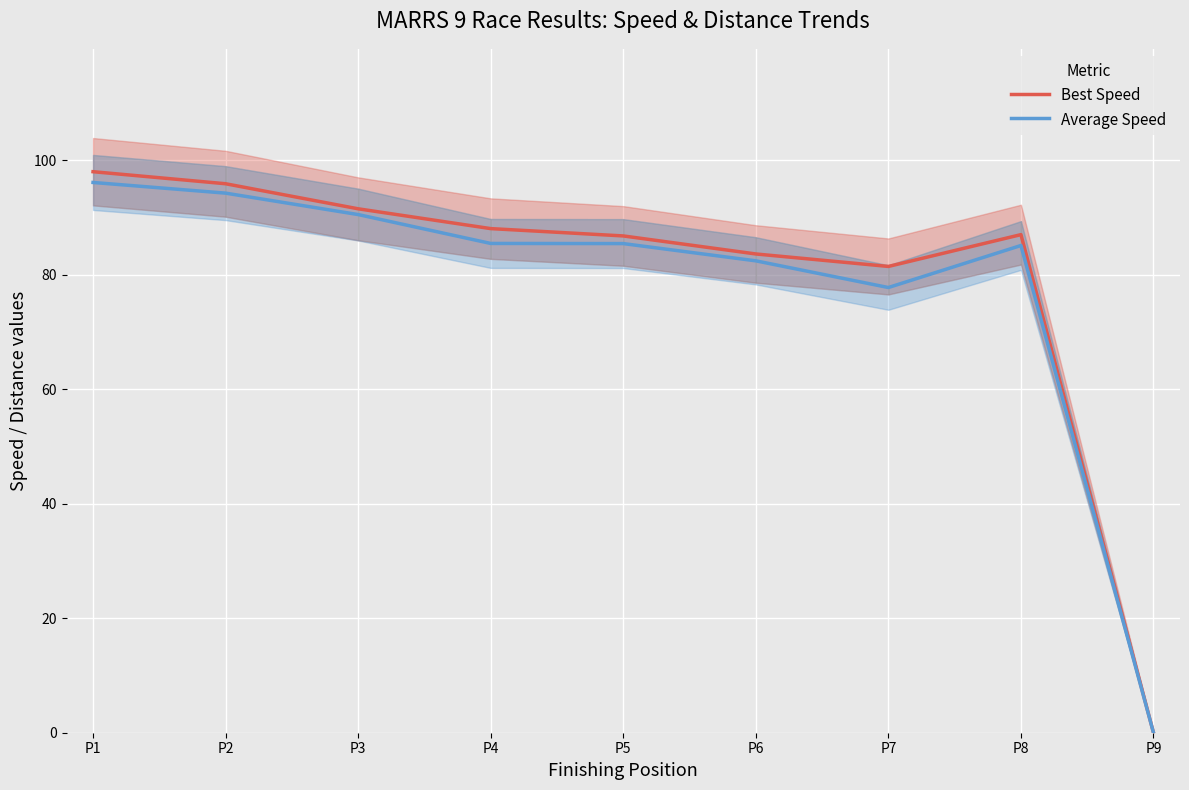

True or false: Average Speed and Best Speed intersect in this chart.

False